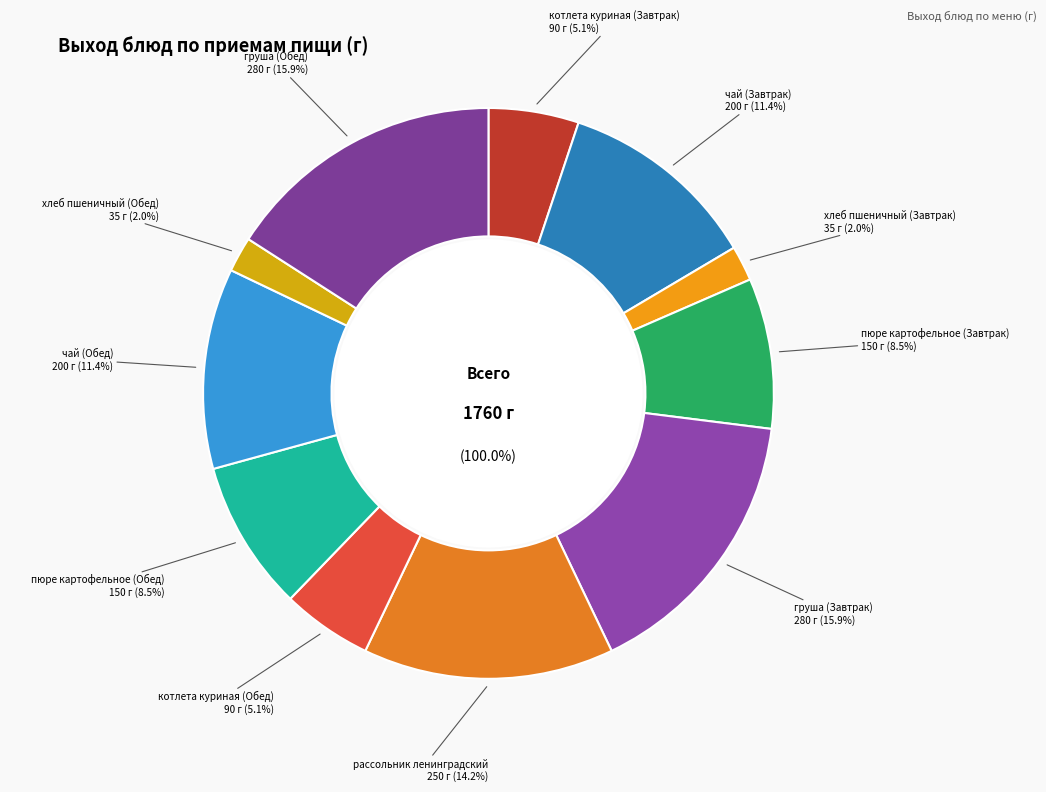

Count the number of slices in the pie.

11